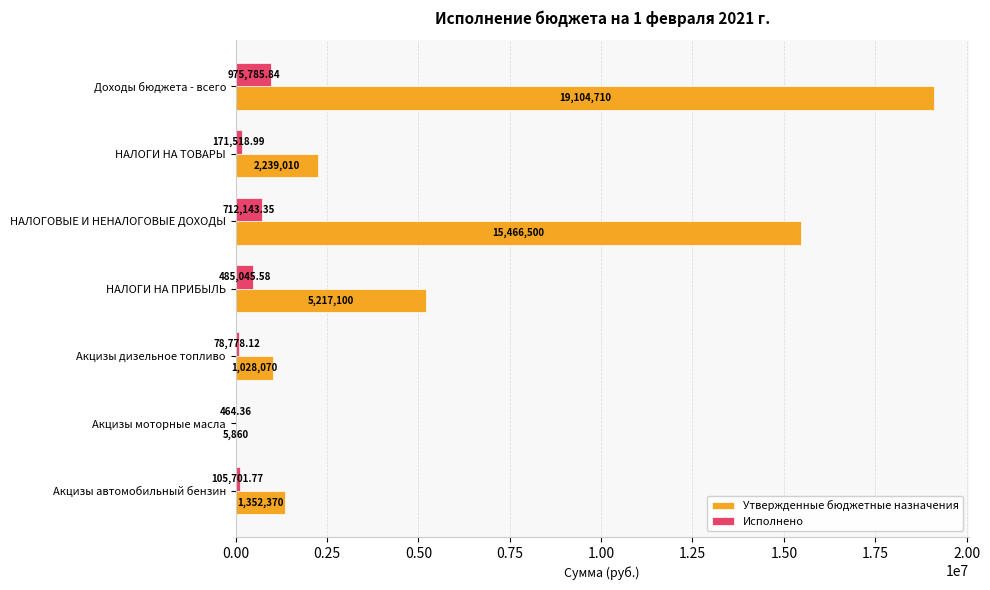

What is the sum of the Утвержденные бюджетные назначения values at НАЛОГОВЫЕ И НЕНАЛОГОВЫЕ ДОХОДЫ and НАЛОГИ НА ПРИБЫЛЬ?

20683600.0